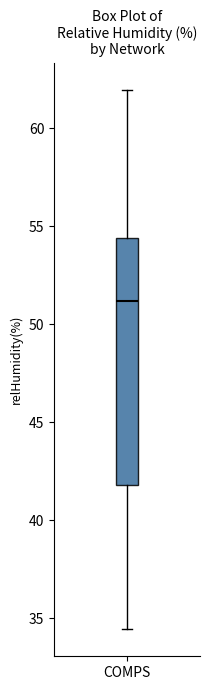

Transcribe this box plot: give where the median line is, the range the box spans, and where the two whiskers end, as read against the y-axis. The values are not printed on the chart, so give them approximately, as read against the axis.

median 51.0, box 42.0 to 54.5, whiskers 34.5 to 62.0